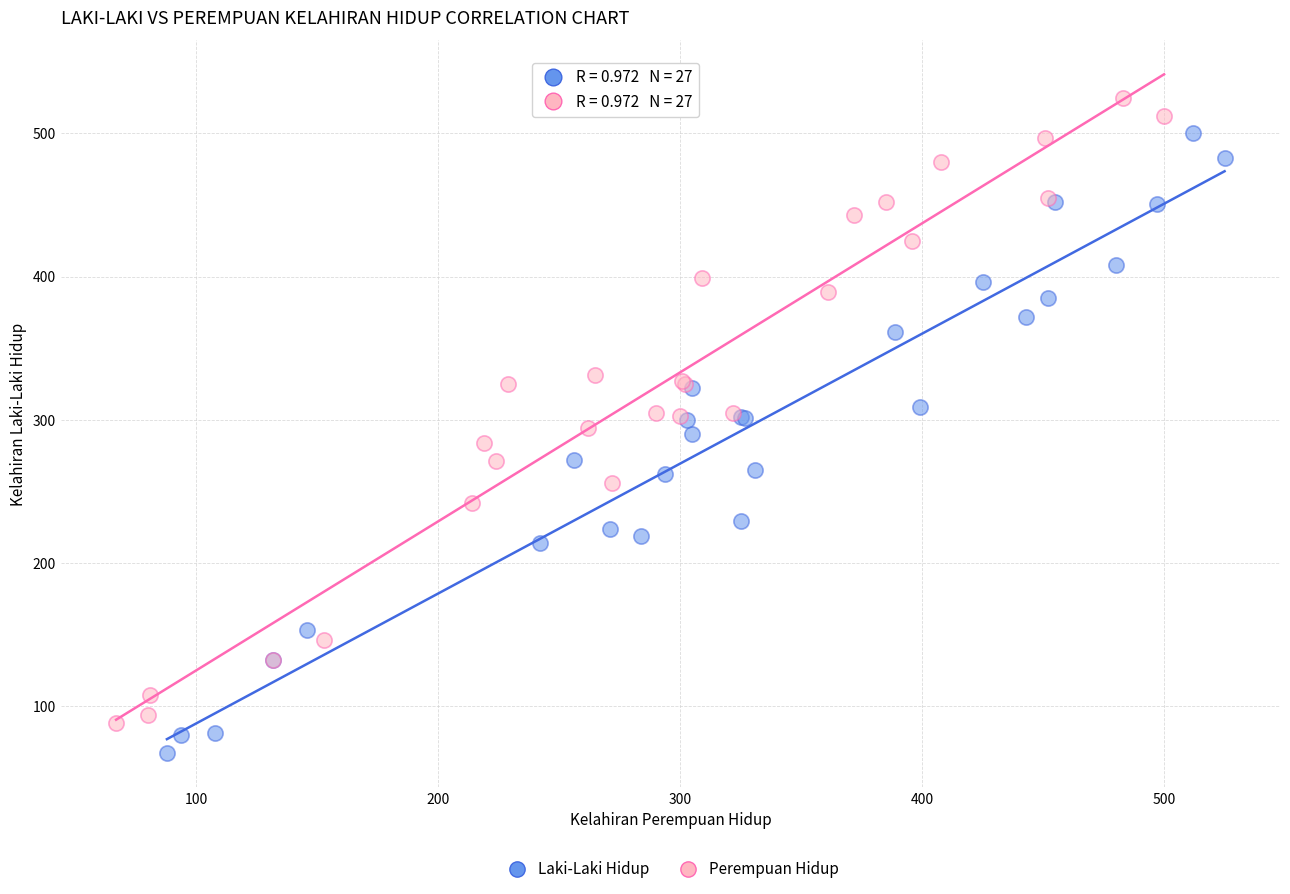

What are all the series names shown in the legend?

Laki-Laki Hidup, Perempuan Hidup